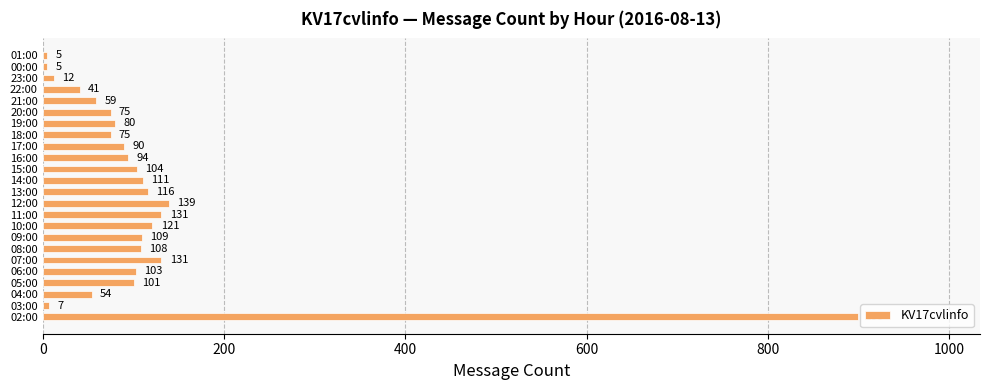

What is the smallest value displayed?

5